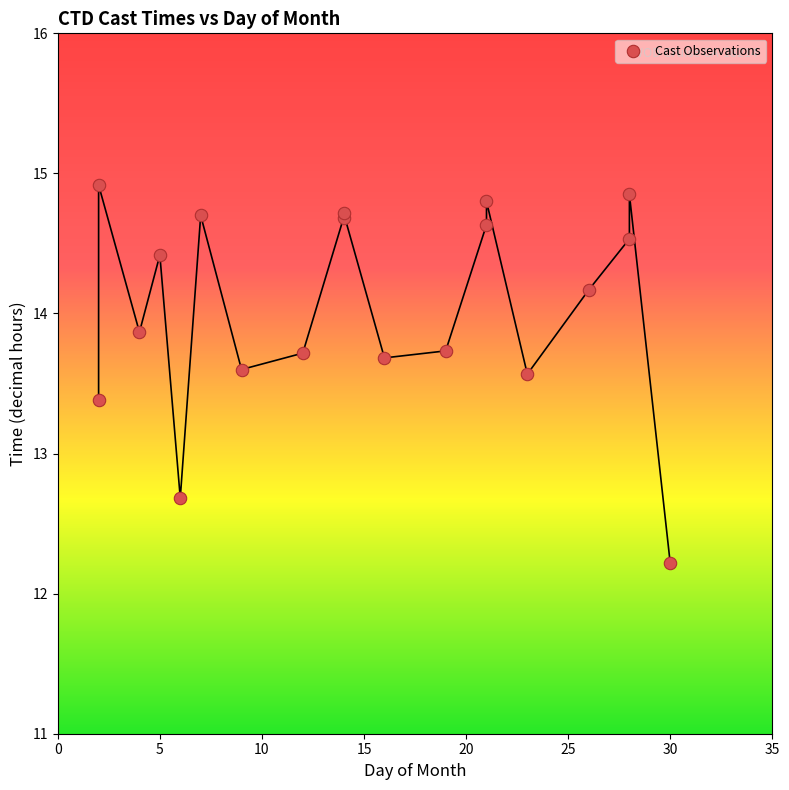

What Y value in the scatter plot is closest to 13?

12.7